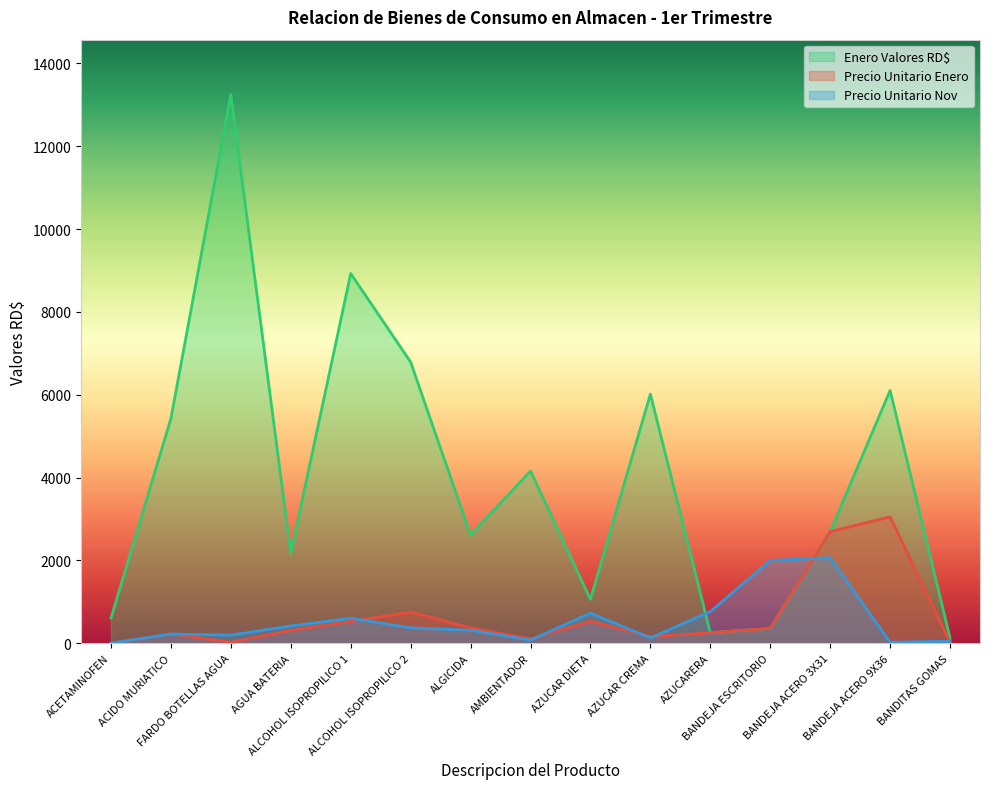

How many times do Precio Unitario Nov and Enero Valores RD$ cross each other?

2